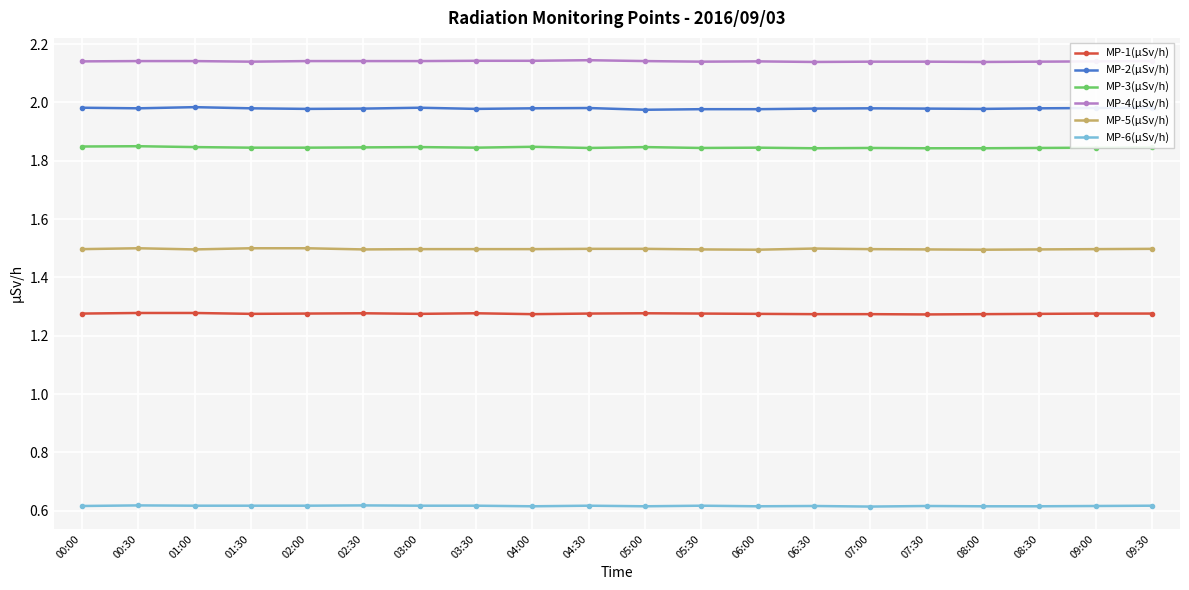

True or false: MP-2(µSv/h) and MP-4(µSv/h) cross at least once.

False